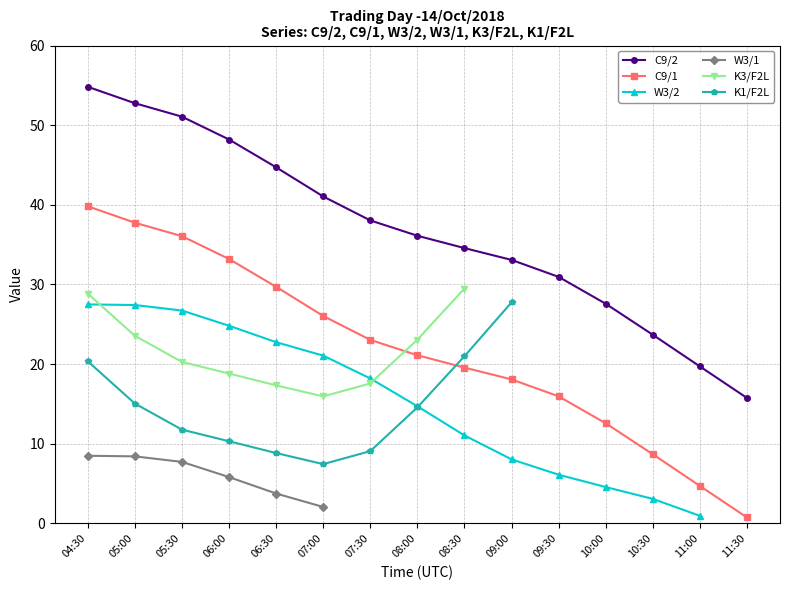

What is the maximum value shown in the chart?

54.8